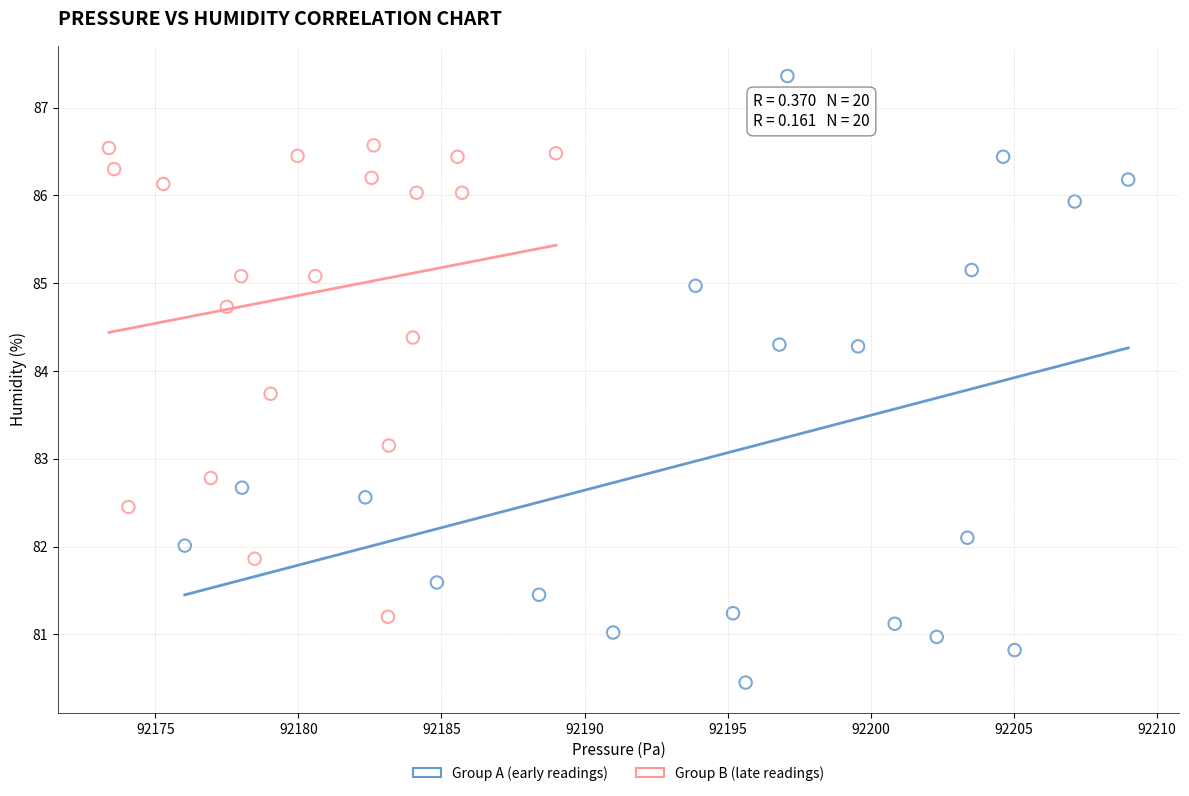

Which series has the largest Y range (max minus min)?

Group A (early readings)